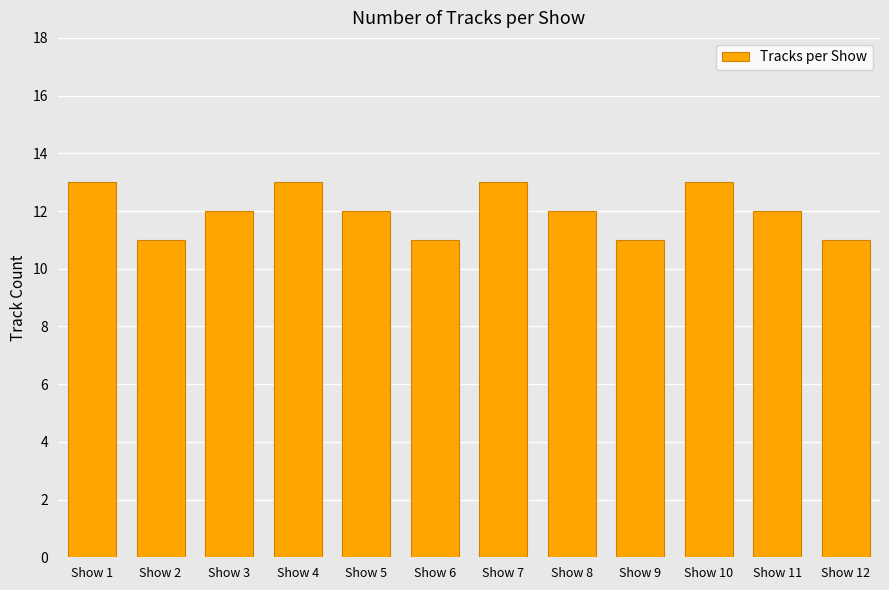

What is the minimum value shown in the chart?

11